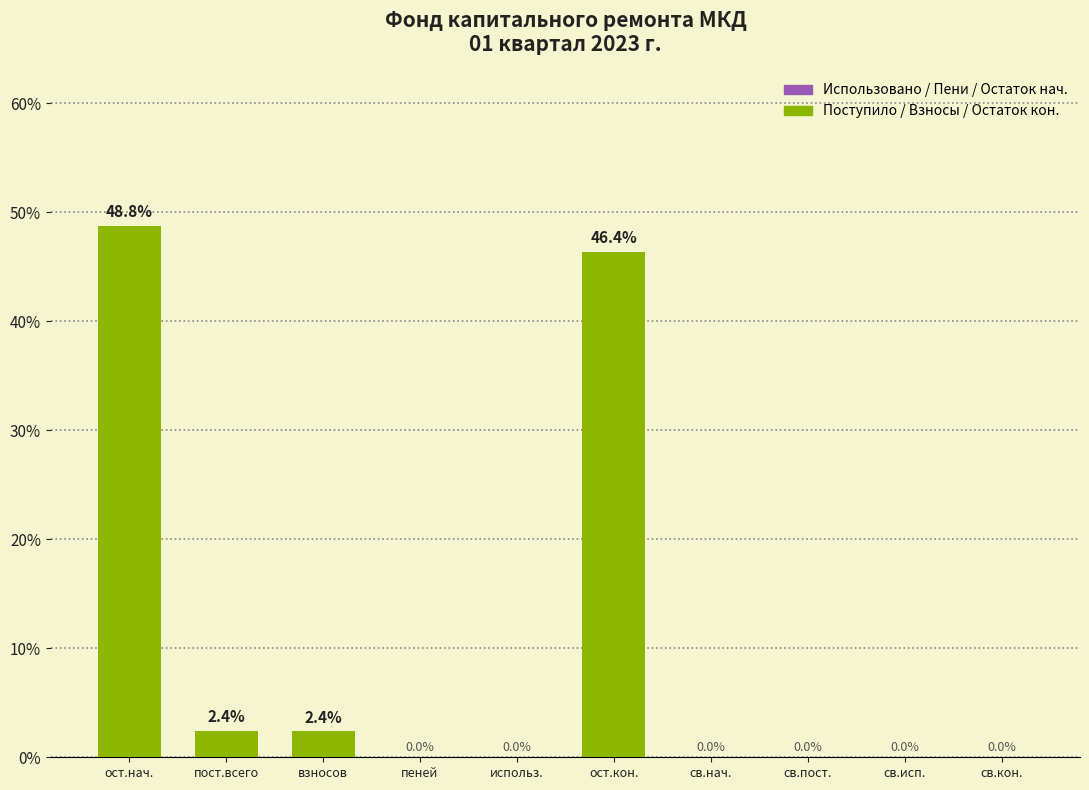

At which category does the chart reach its peak across all series?

ост.нач.